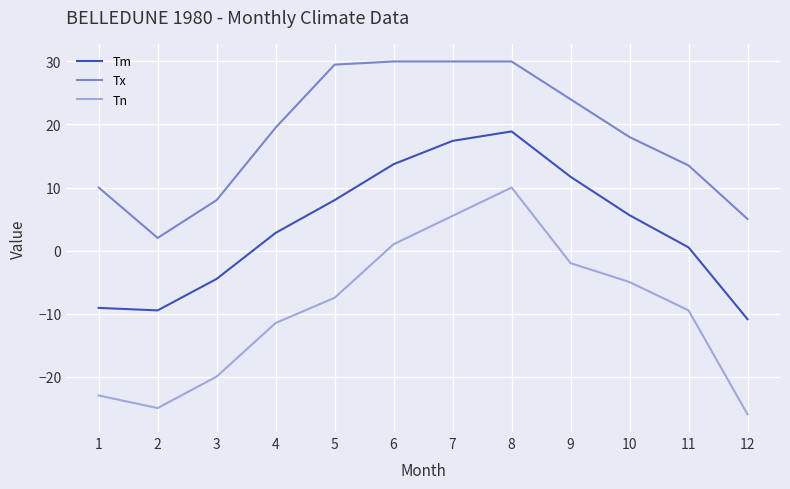

What is the average value of the Tx series?

18.3